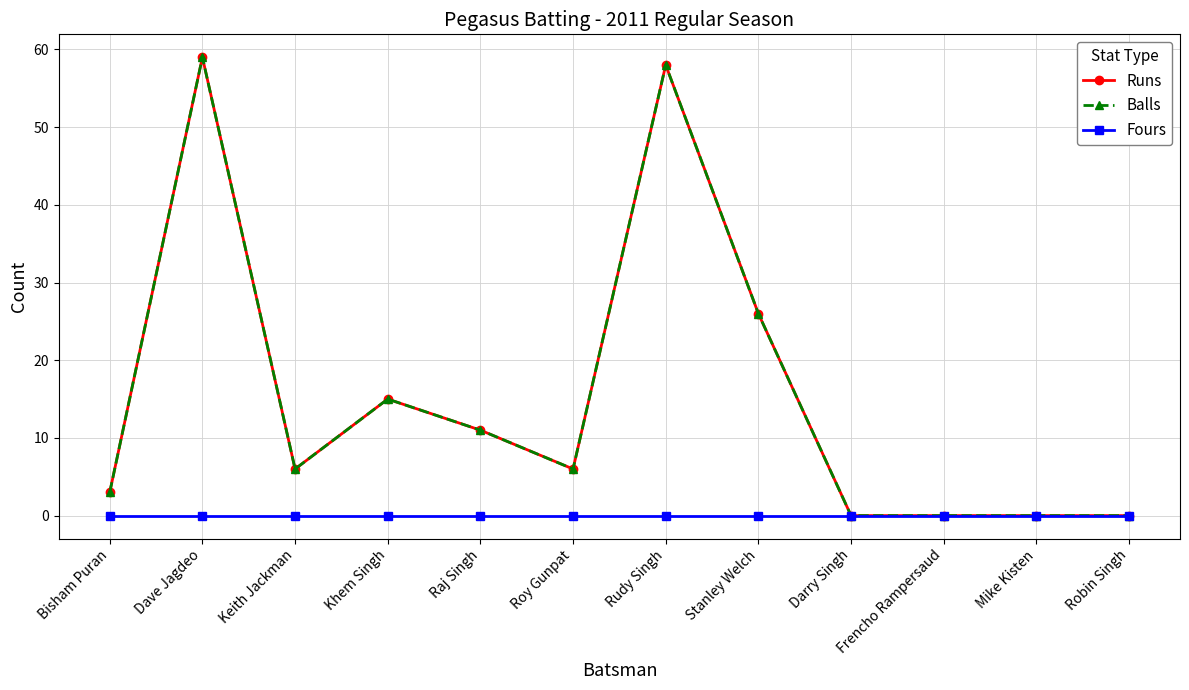

Is this an area chart (filled region under the line)?

No